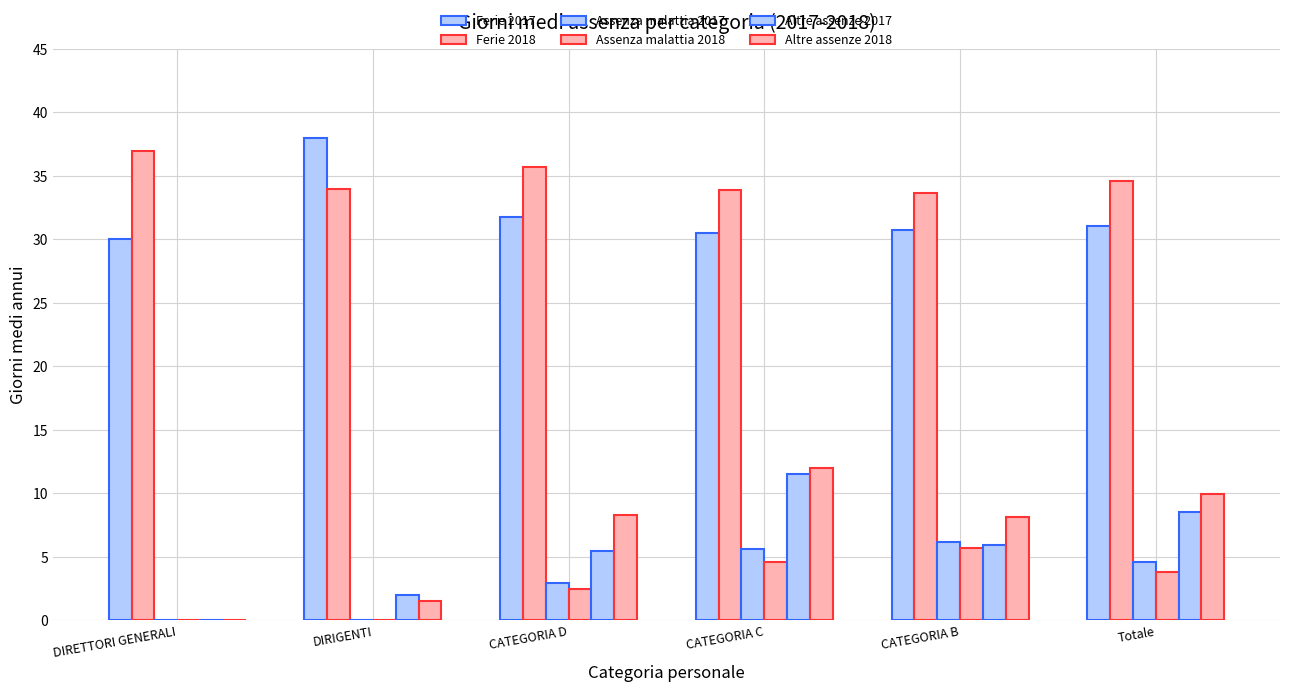

Which series changed the most between DIRETTORI GENERALI and CATEGORIA C?

Altre assenze 2018